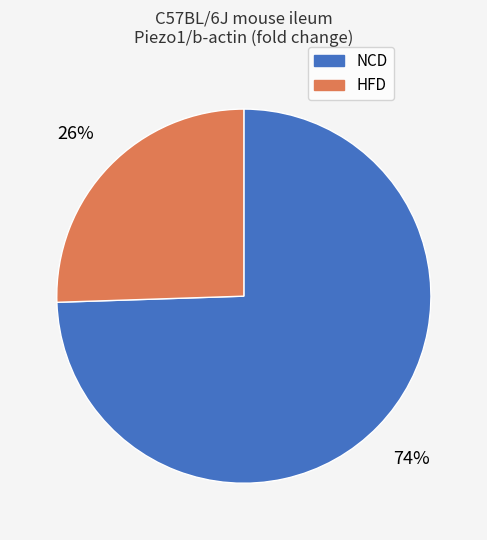

What is the smallest slice in the pie chart?

HFD